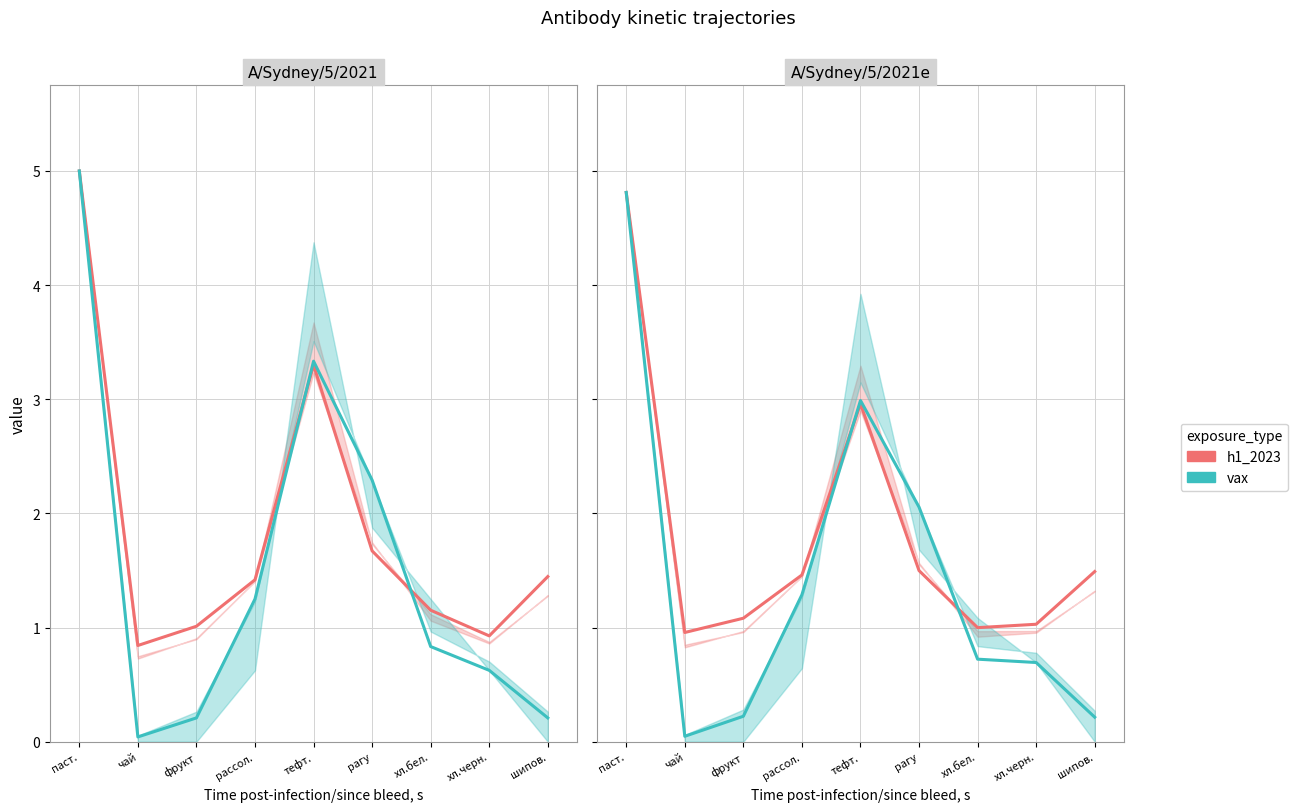

How many interior local peaks does the h1_2023 series have?

1